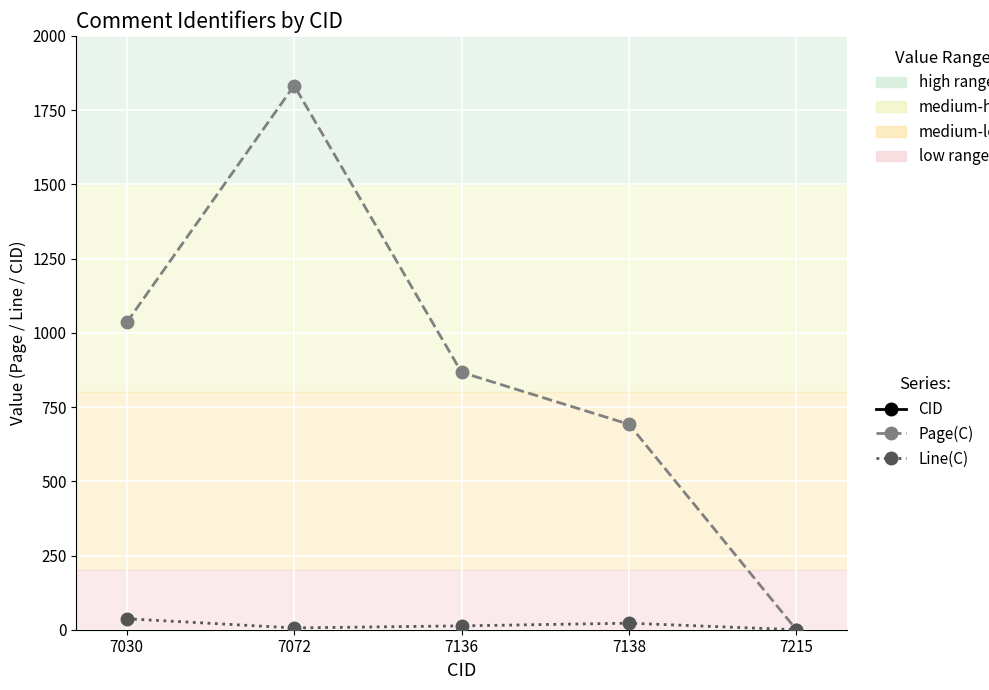

Which series has the largest range (max minus min)?

Page(C)